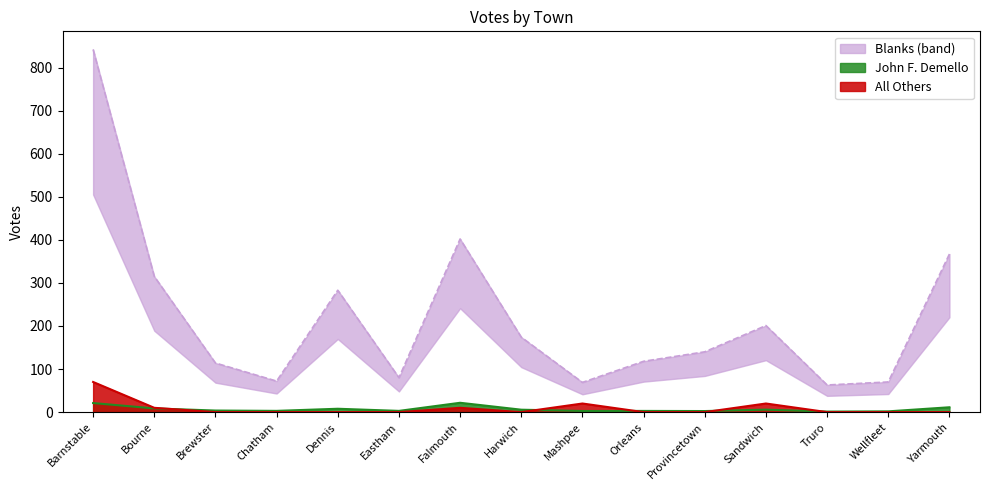

Reading left to right, extract all data points from this chart.

John F. Demello: 21.1	8.6	3.6	2.9	7.8	2.9	21.7	5.6	2.6	2.8	2.5	5.7	1.2	1.8	11.3
All Others: 70.0	10.0	0.0	0.0	0.0	0.0	10.0	0.0	20.0	0.0	0.0	20.0	0.0	0.0	0.0
Blanks: 842.0	315.0	114.0	72.0	283.0	80.0	402.0	174.0	69.0	118.0	140.0	201.0	63.0	70.0	367.0